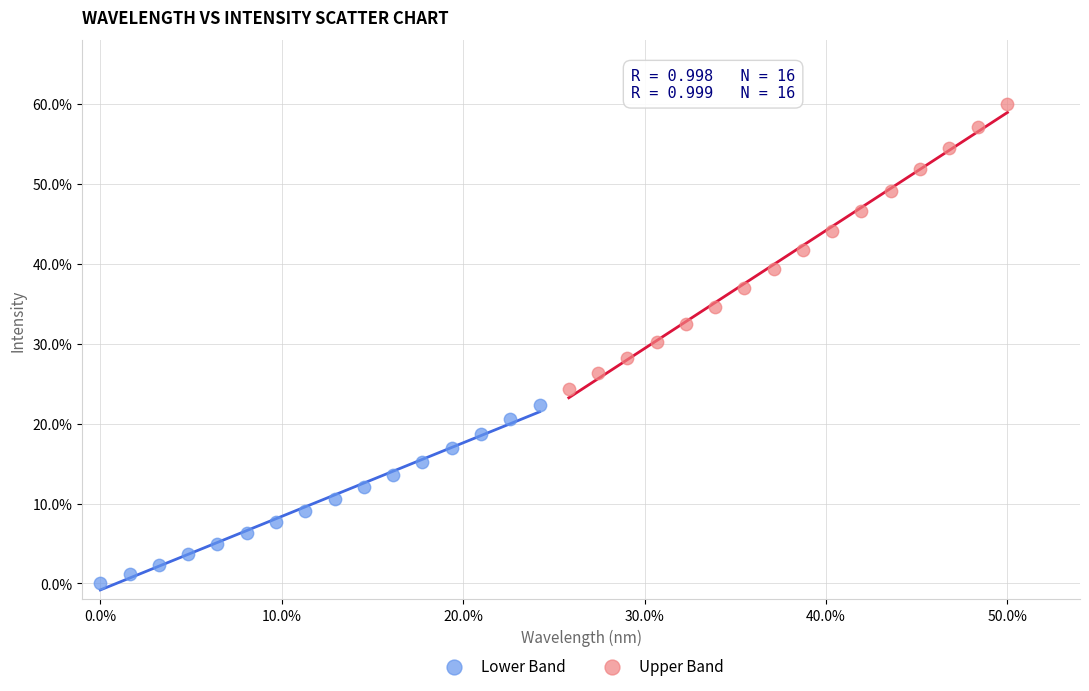

Which series has the widest spread of Y values?

Upper Band